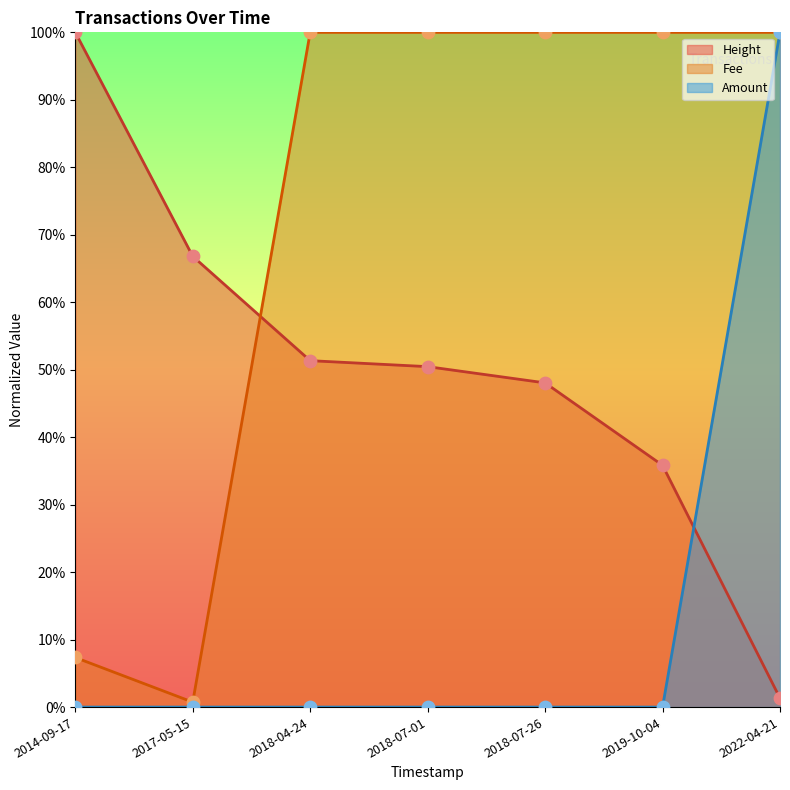

Is the value of Amount at 2014-09-17 greater than the value of Height at 2019-10-04?

No